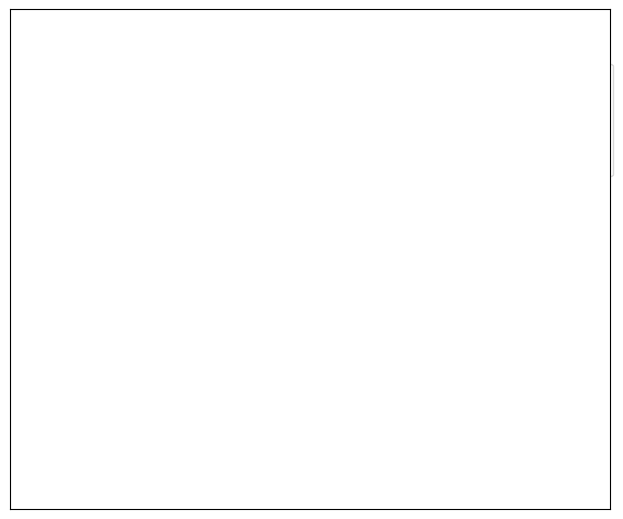

Is it true that Sur is 24% of the pie?

False